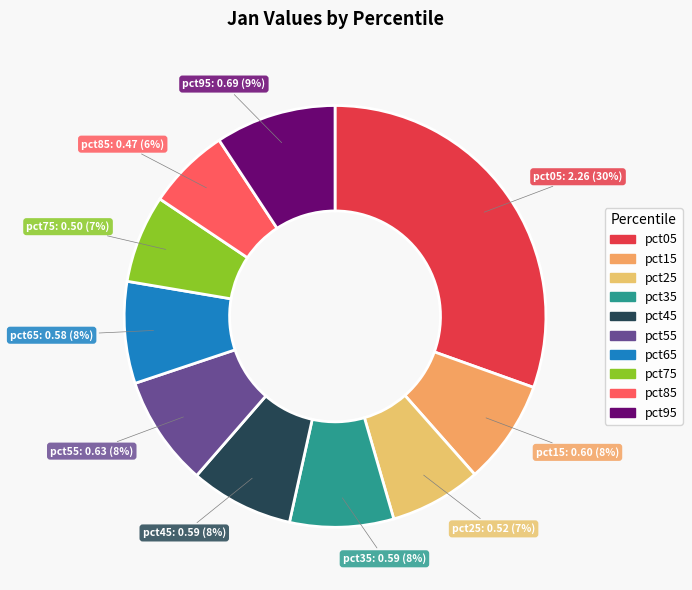

Is it true that pct35 is 8% of the pie?

True